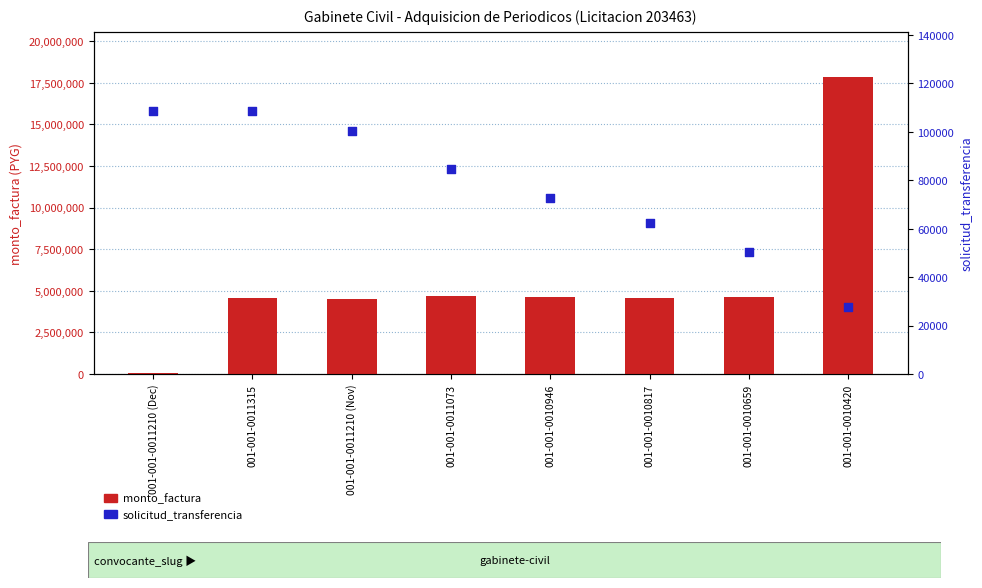

At which category is the sum across all series the highest?

001-001-0010420